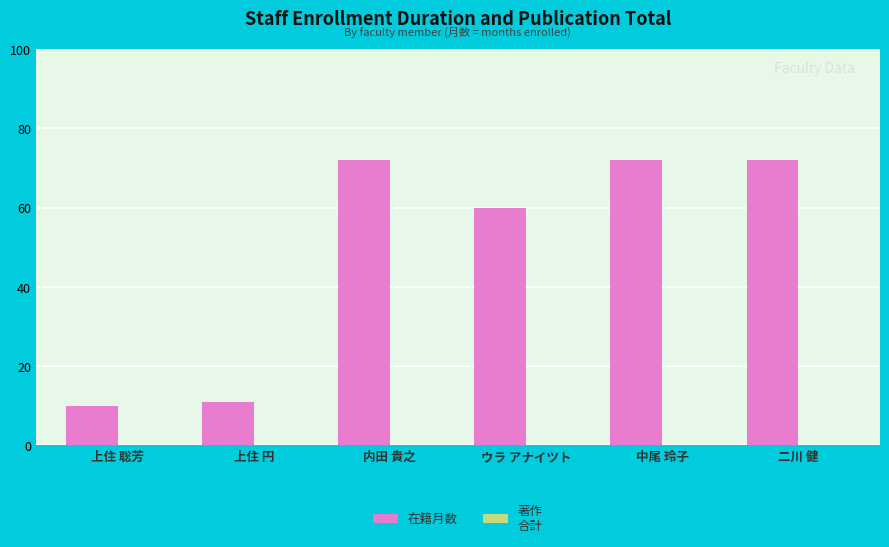

How many series are shown in this chart?

1